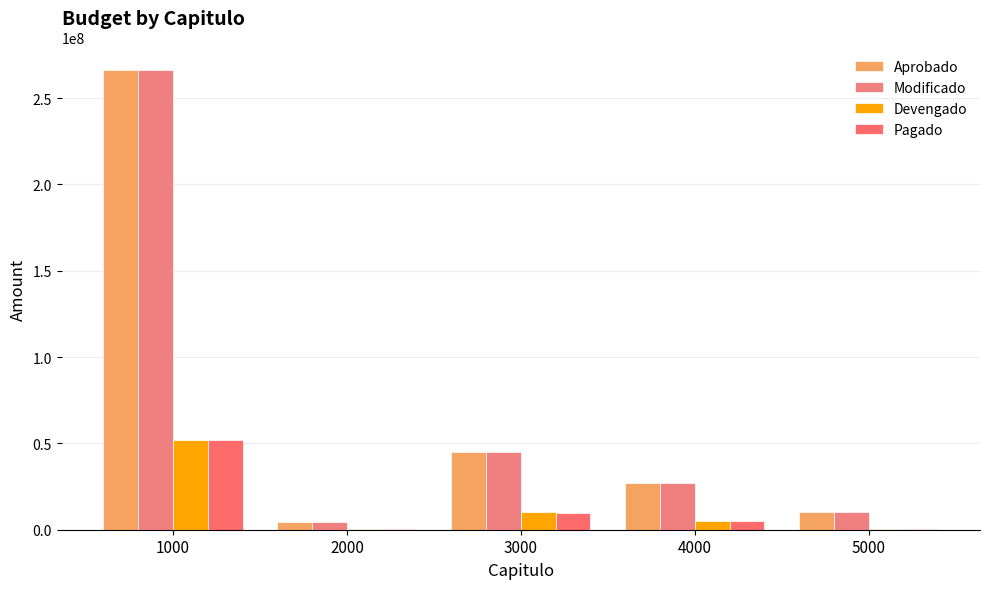

How many distinct data groups are displayed?

4